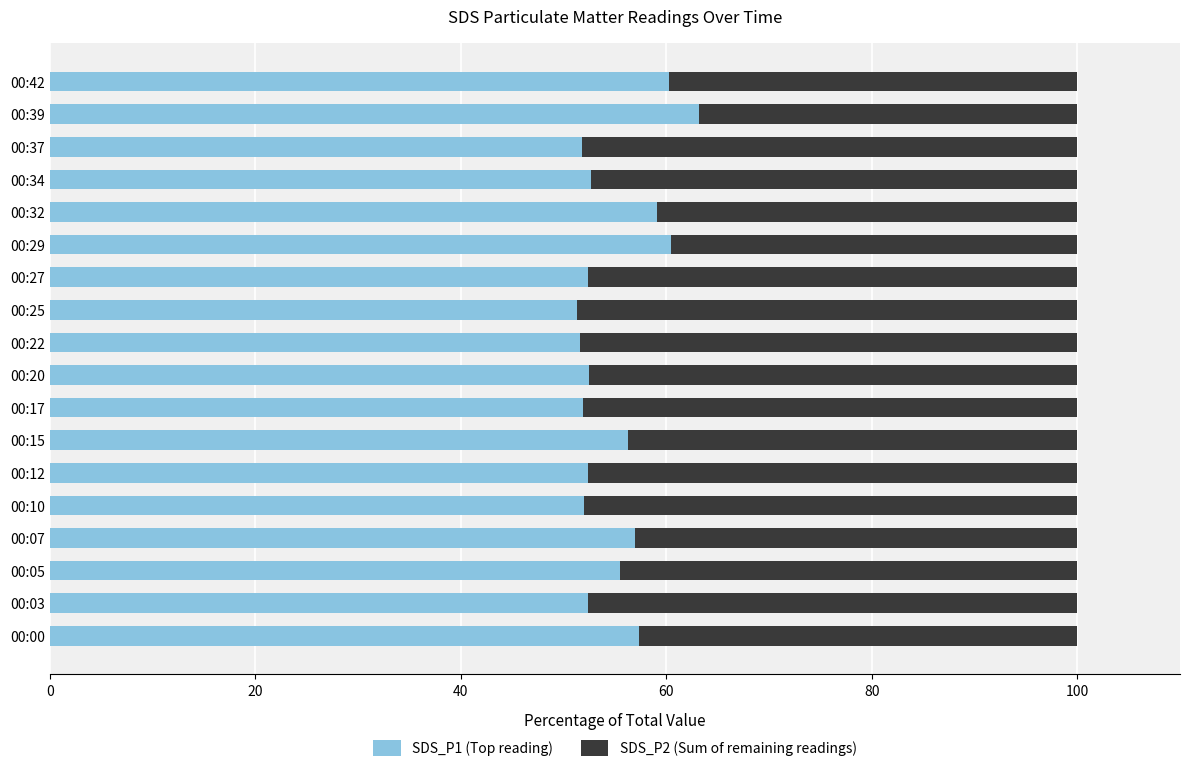

At which label does SDS_P1 (Top reading) reach its peak?

00:39